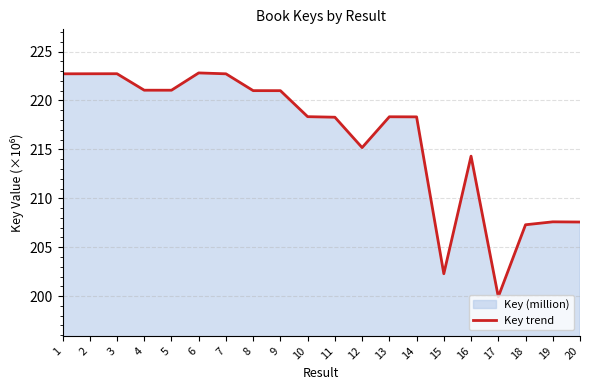

Which category has the lowest value across all series?

17